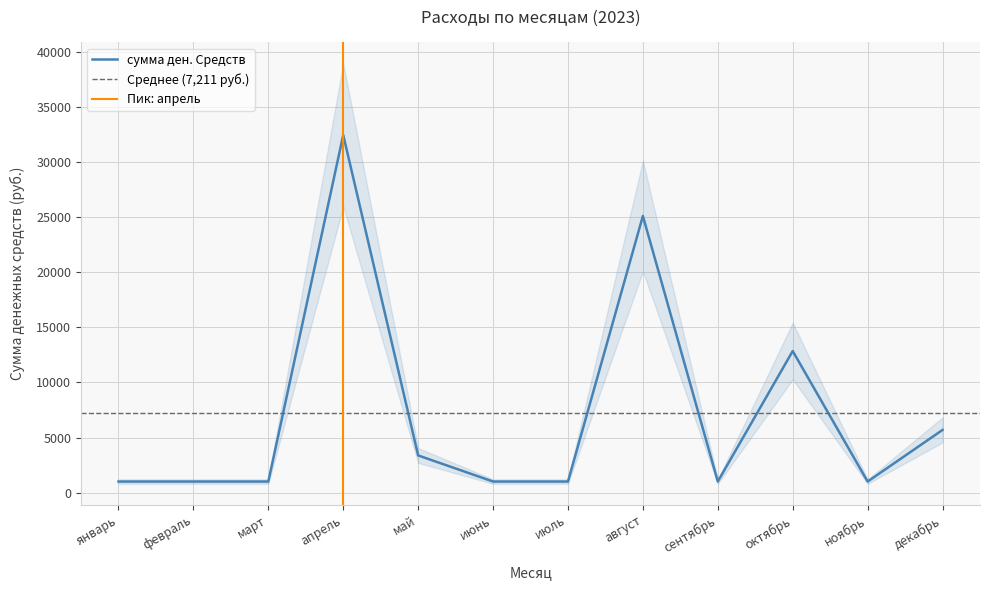

Is it true that the value at ноябрь is 1756?

False